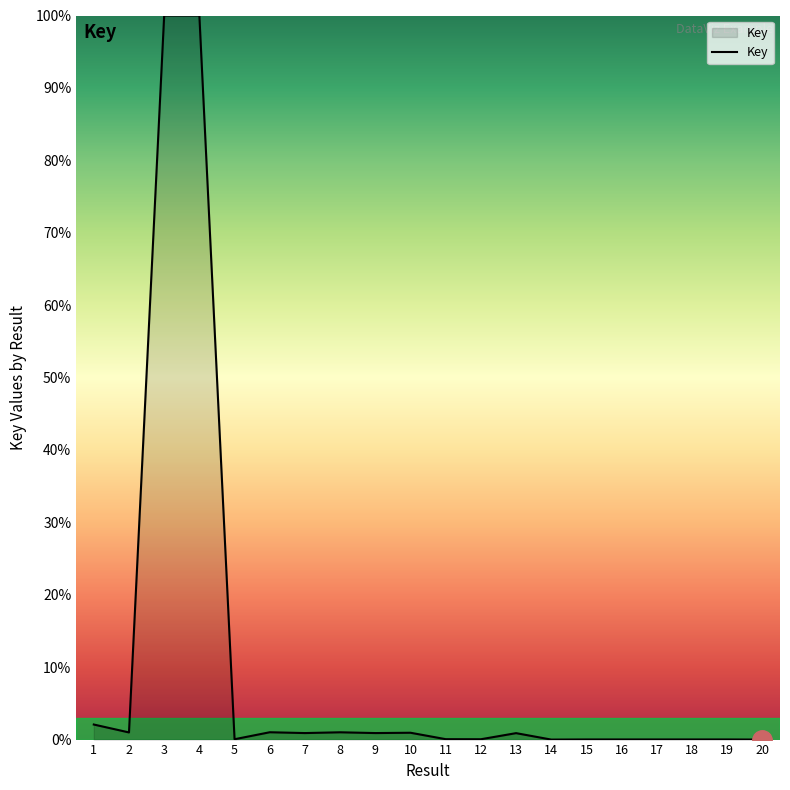

What is the greatest value displayed?

100.0